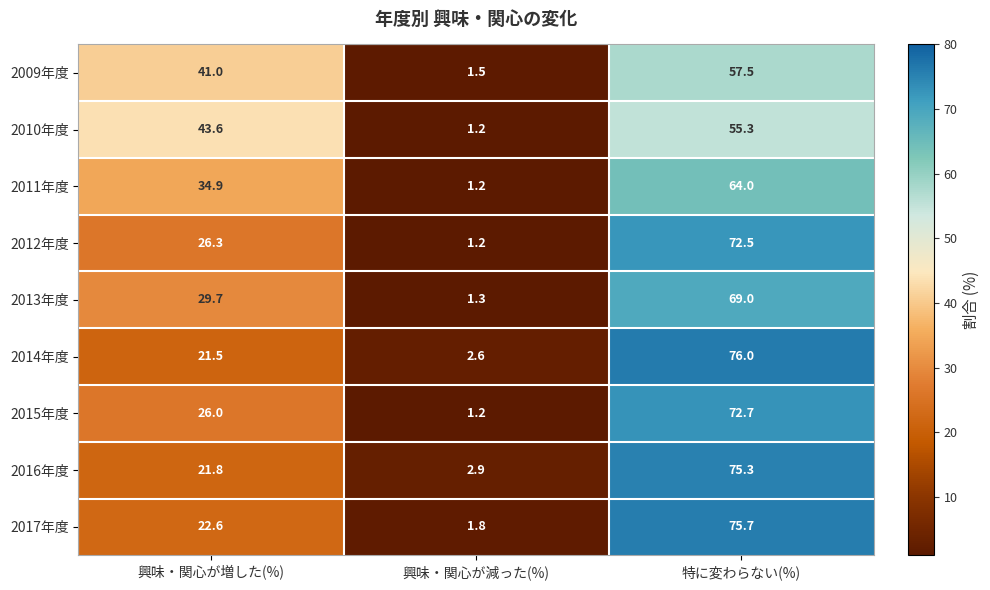

What is the spread (max minus min) of values at 特に変わらない(%)?

20.7